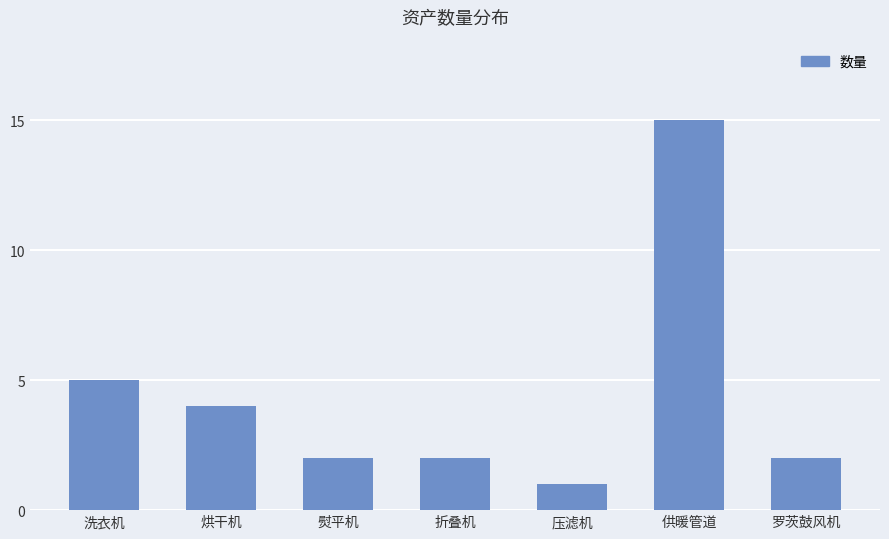

What is the sum of the values at 压滤机 and 供暖管道?

16